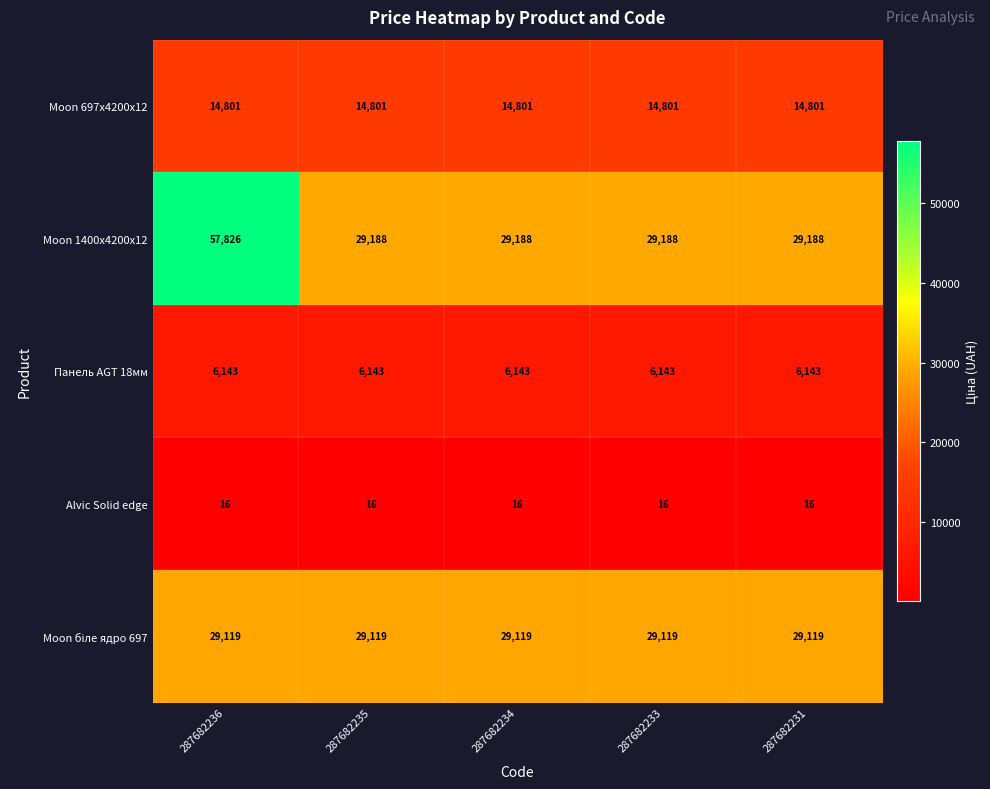

How many series are shown in this chart?

5